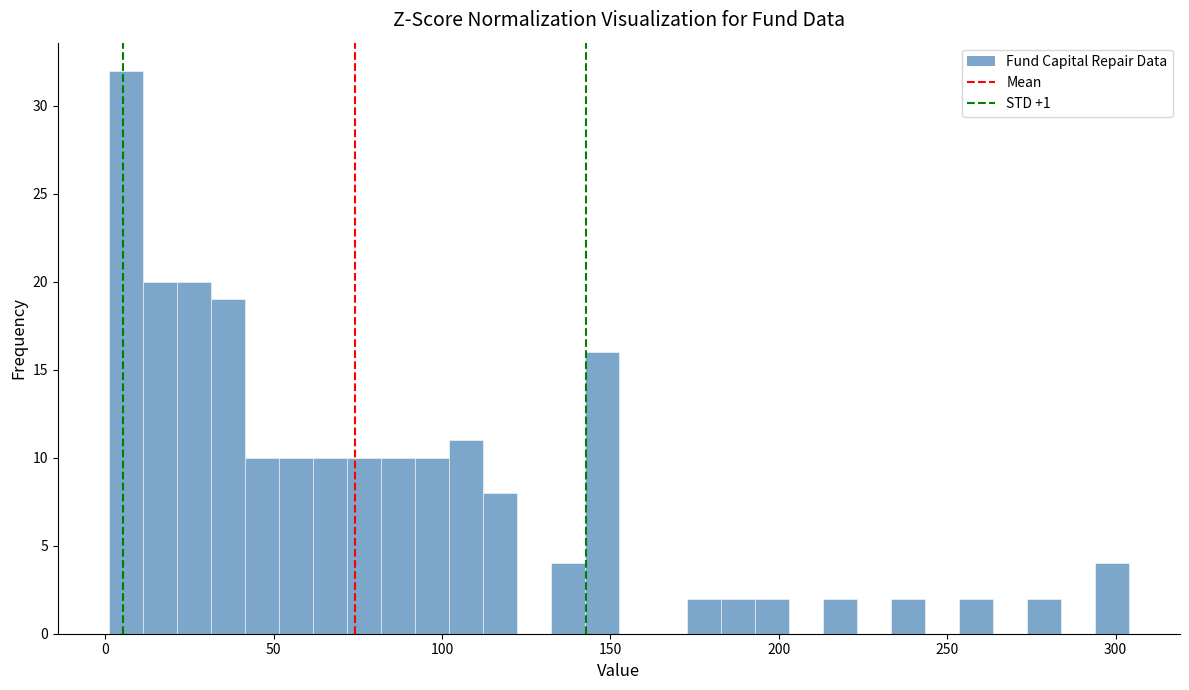

Around what value on the x-axis is the tallest bar? Give the approximate position of its centre, as read against the axis.

5